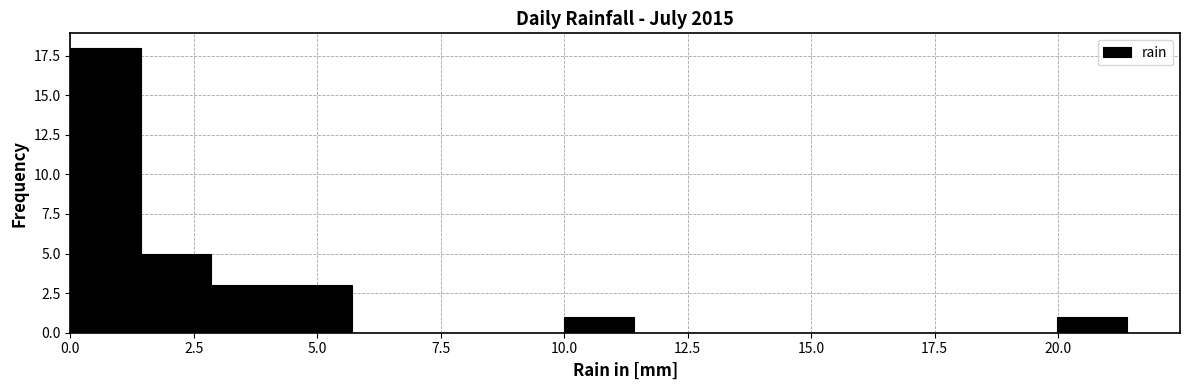

Around what value on the x-axis is the tallest bar? Give the approximate position of its centre, as read against the axis.

0.5